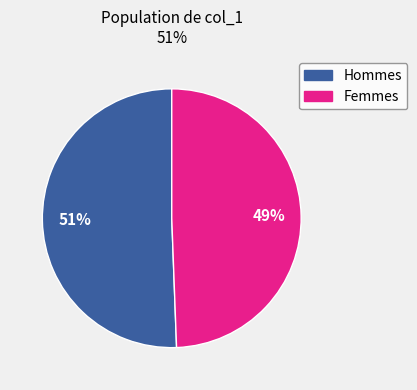

Does any single category account for the majority?

Yes